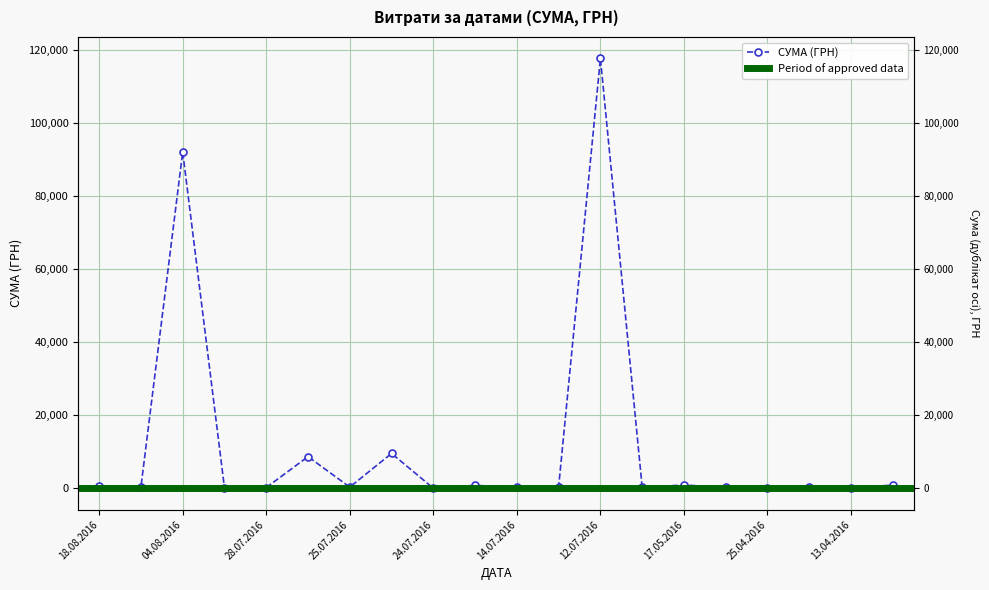

Where does the data first go above 425?

18.08.2016